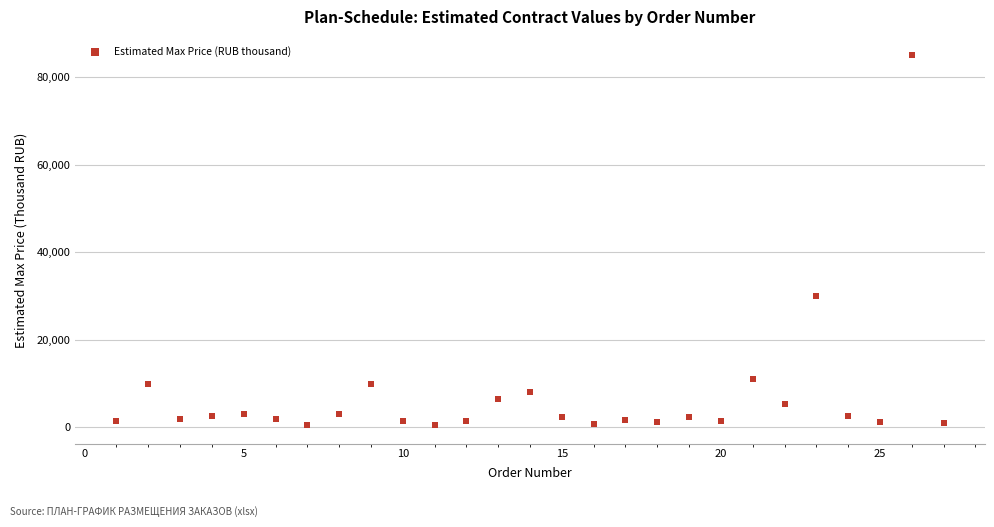

What is the range of Y values (max minus min)?

84500.0